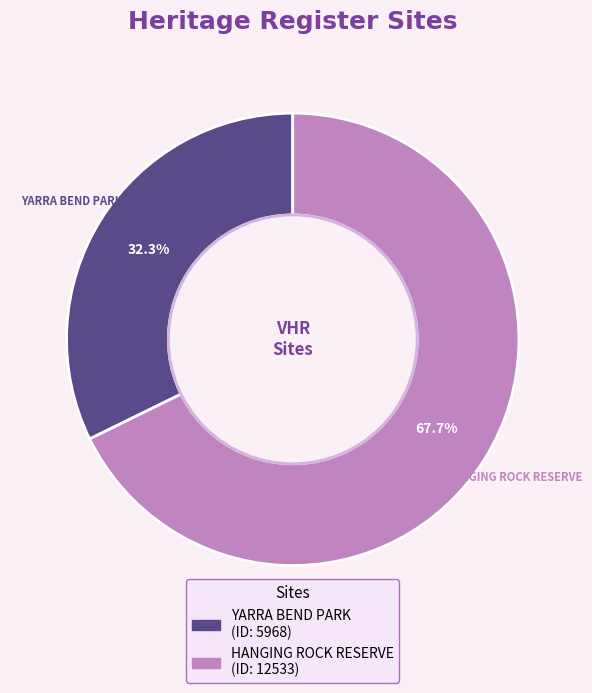

Which slice is the smallest?

YARRA BEND PARK